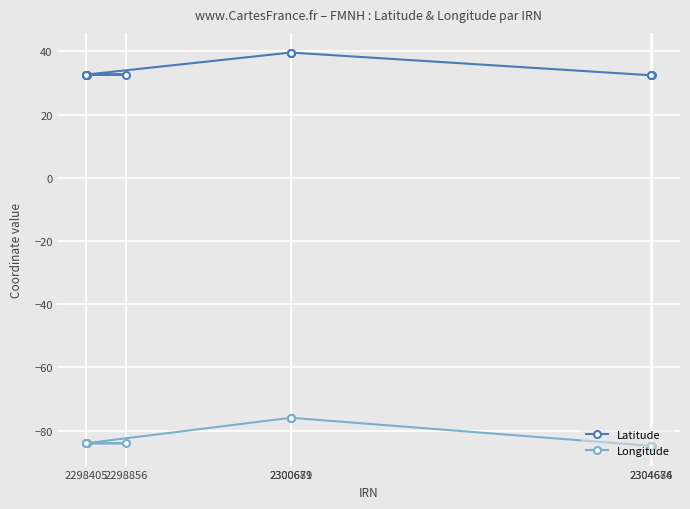

Rank the series at 2298856 from highest to lowest value.

Latitude, Longitude